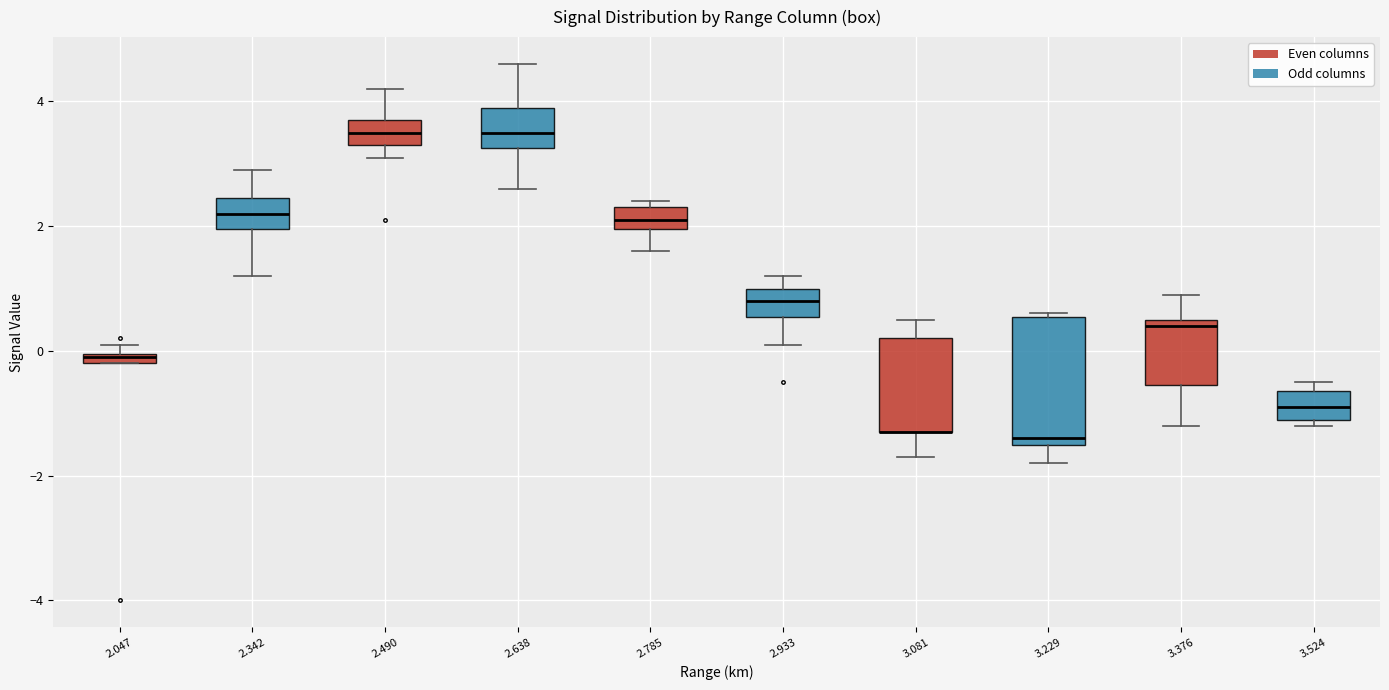

Which box is the tallest, from its lower edge to its upper edge?

3.229